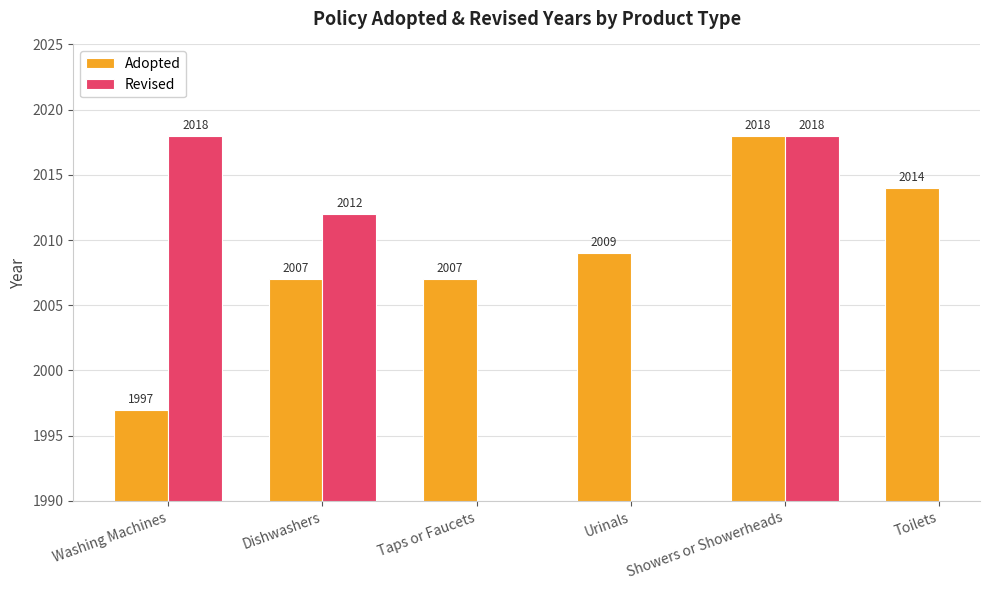

Which category has the highest value across all series?

Showers or Showerheads